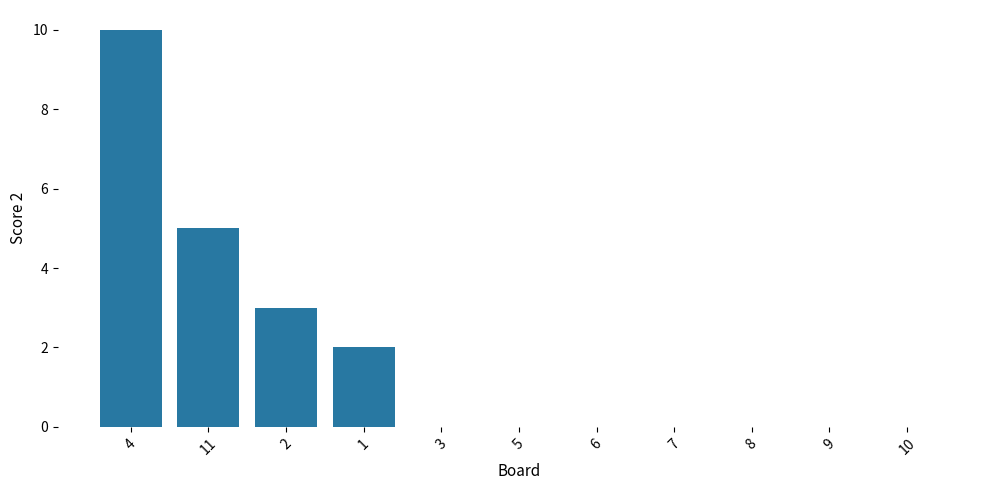

Is it true that the value at 5 is 0?

True